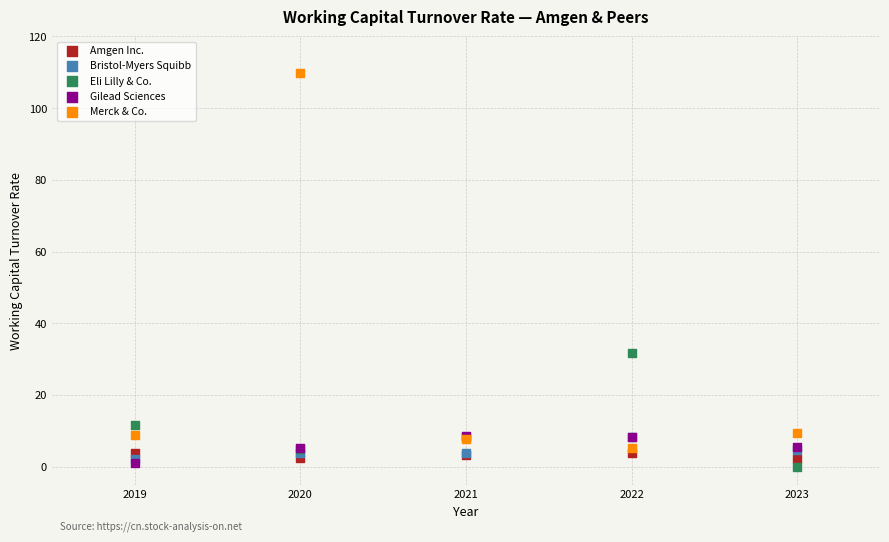

Across all series, what Y value is closest to 54?

31.8